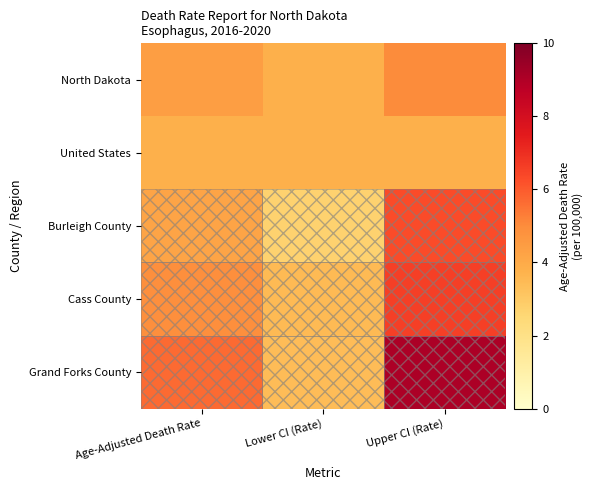

What is the sum of the Cass County values at Age-Adjusted Death Rate and Upper CI (Rate)?

11.5